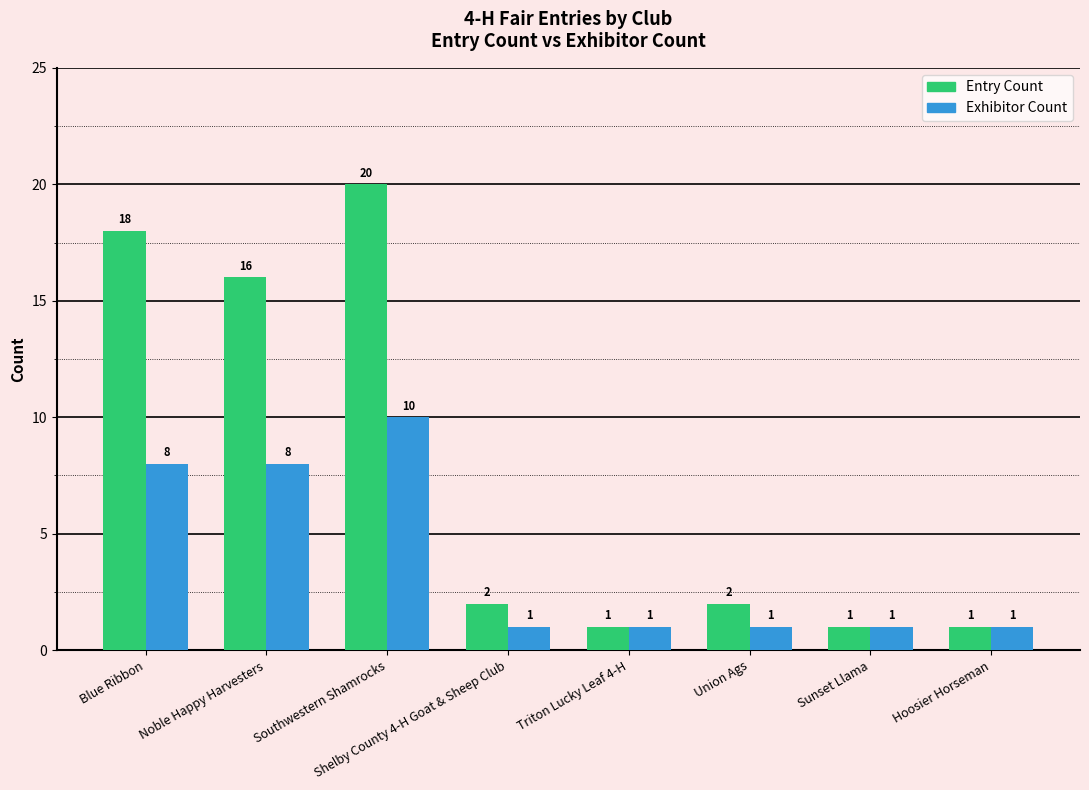

At which category is the sum across all series the highest?

Southwestern Shamrocks